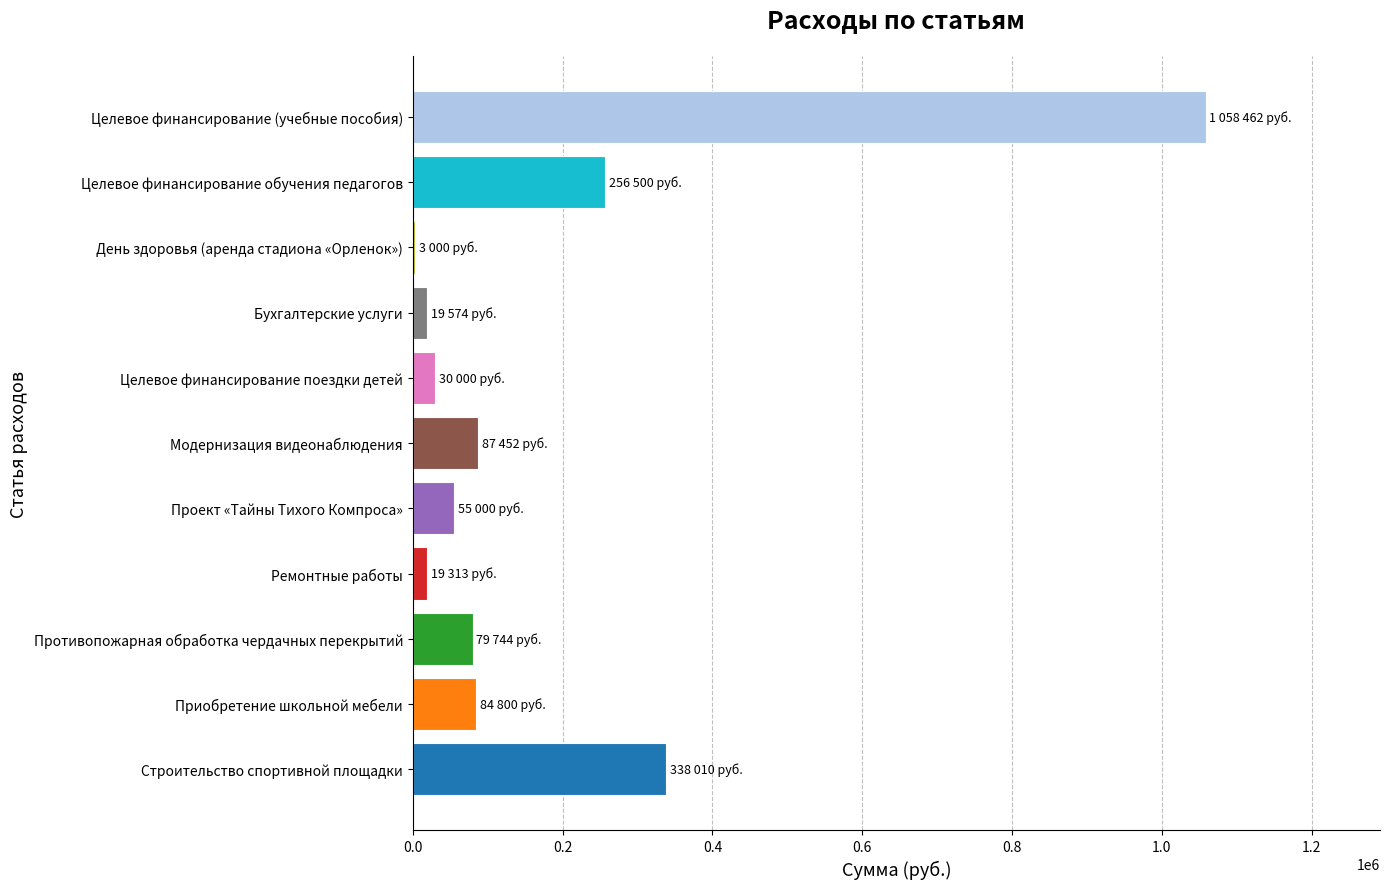

The value at Приобретение школьной мебели is 141066. True or false?

False